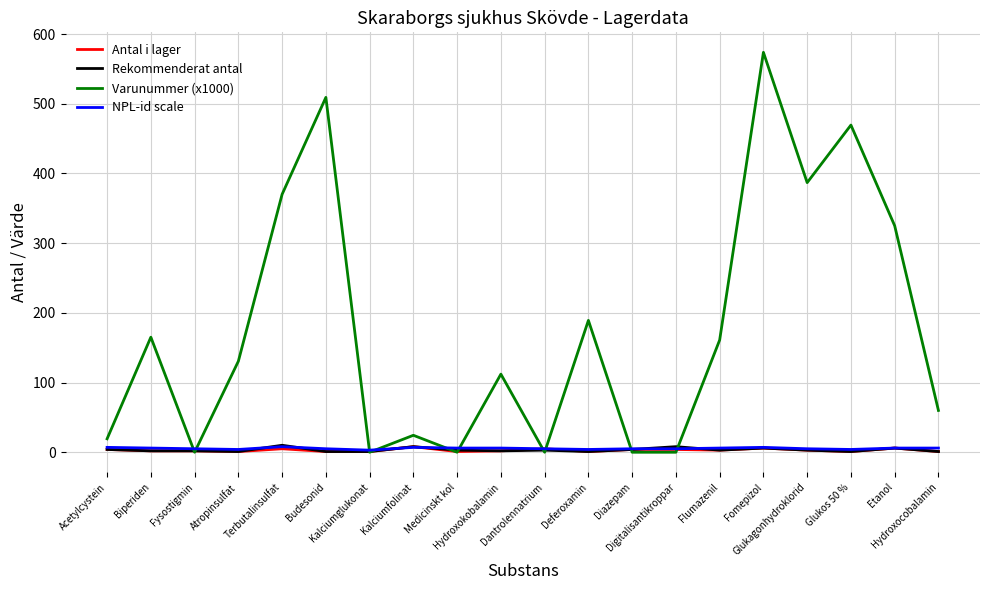

Which series has the largest total across all categories?

Varunummer (x1000)